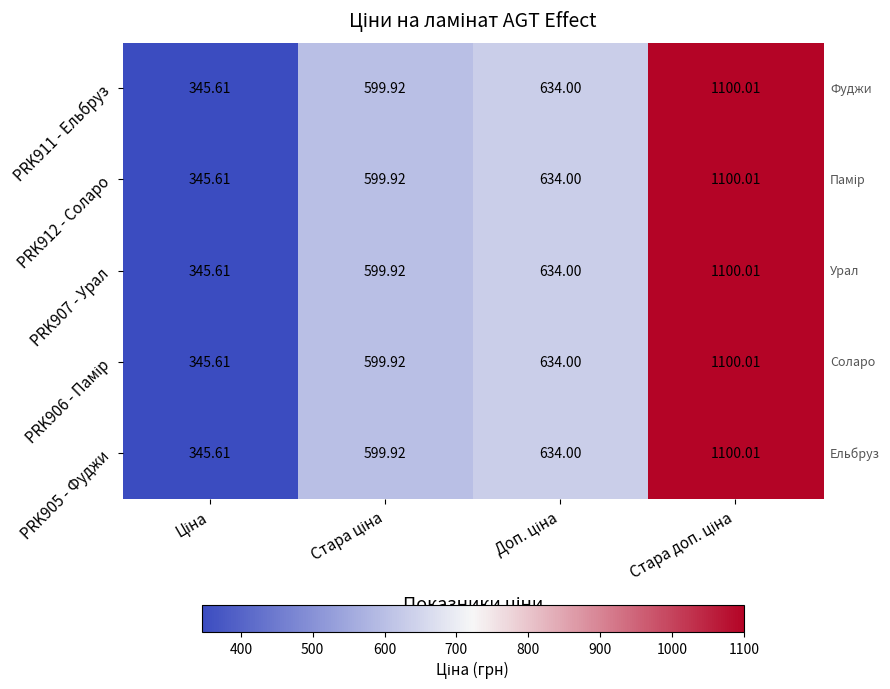

How many categories are shown in the chart?

4